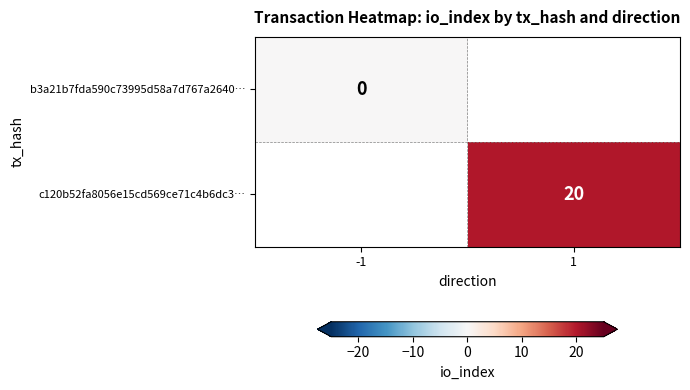

The value of c120b52fa8056e15cd569ce71c4b6dc3… at 1 is 13. True or false?

False